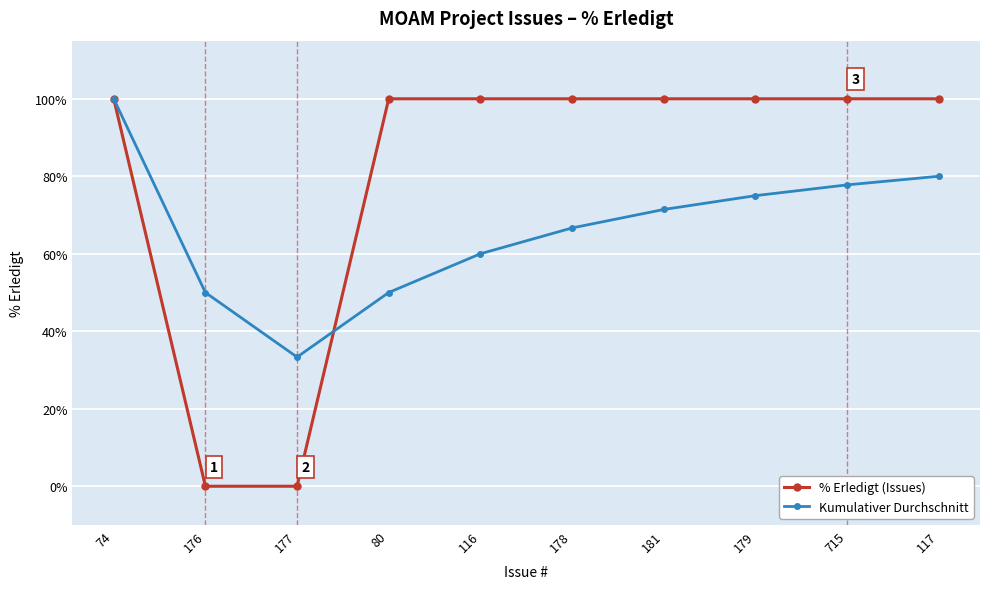

What is the label of the 4th point from the left?

80